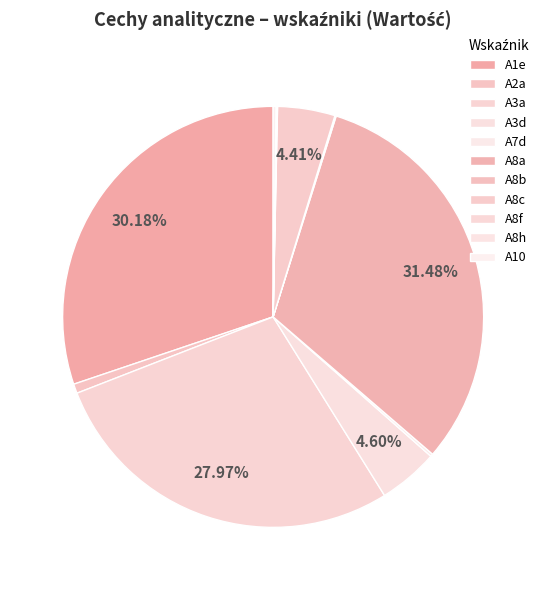

Is it true that A8f is 8% of the pie?

False